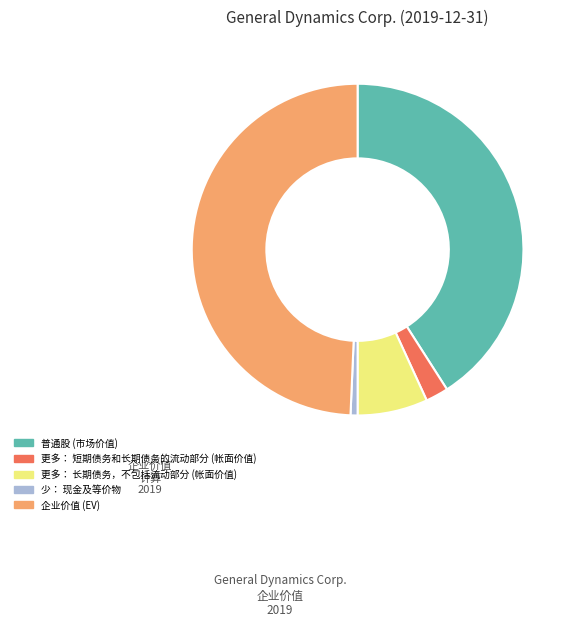

Does 更多： 长期债务，不包括流动部分 (帐面价值) account for over 50% of the chart?

No